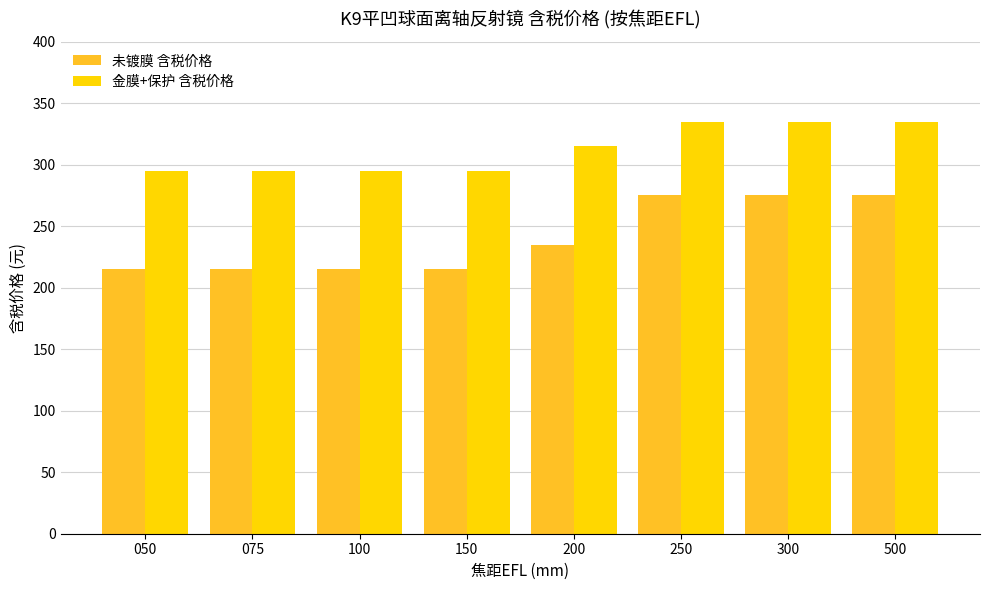

What is the spread (max minus min) of values at 300?

60